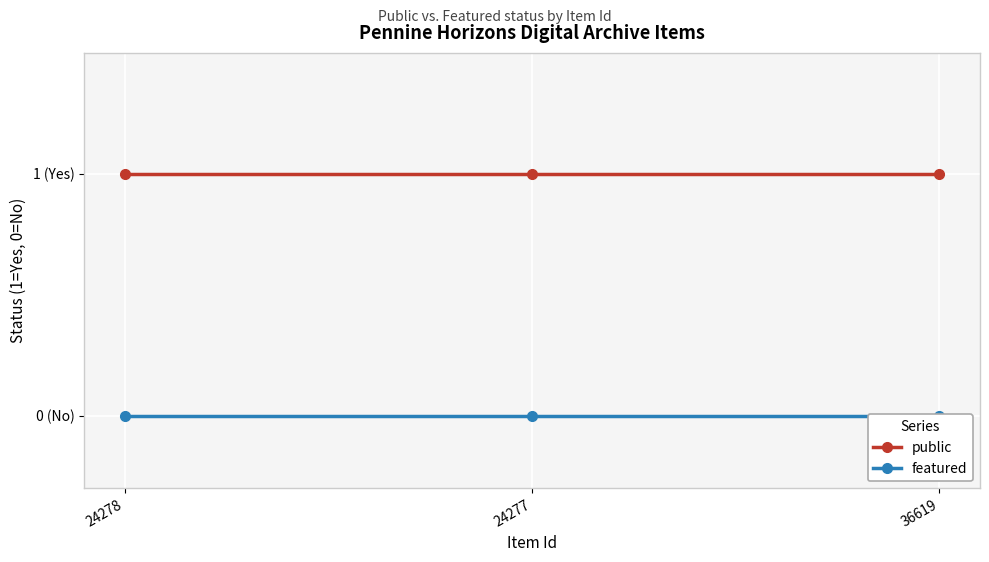

What is the value of the public point at the 2nd from the left?

1